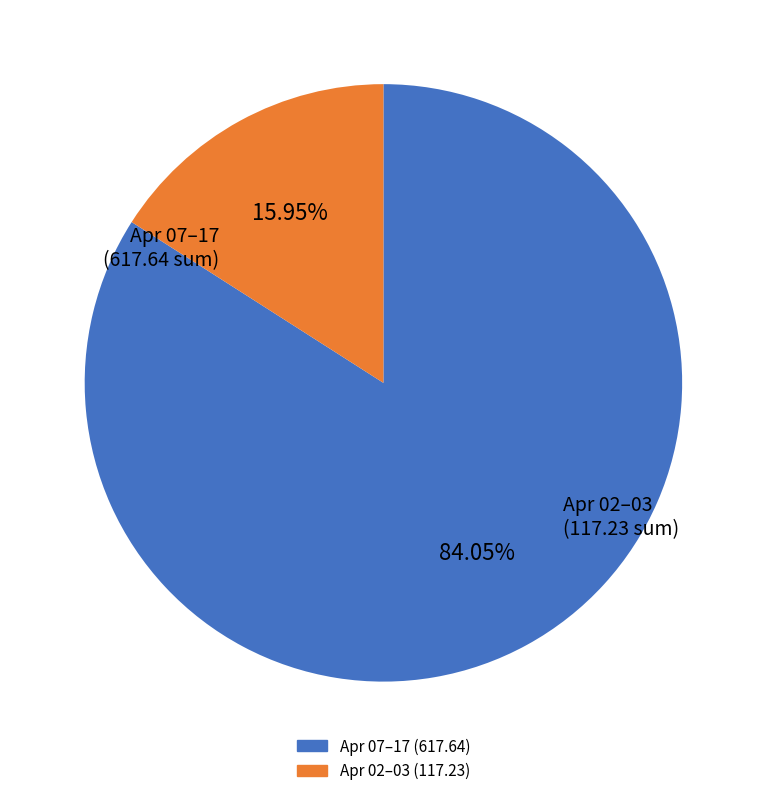

Combined, do Apr 02–03 (117.23) and Apr 07–17 (617.64) account for over 50%?

Yes